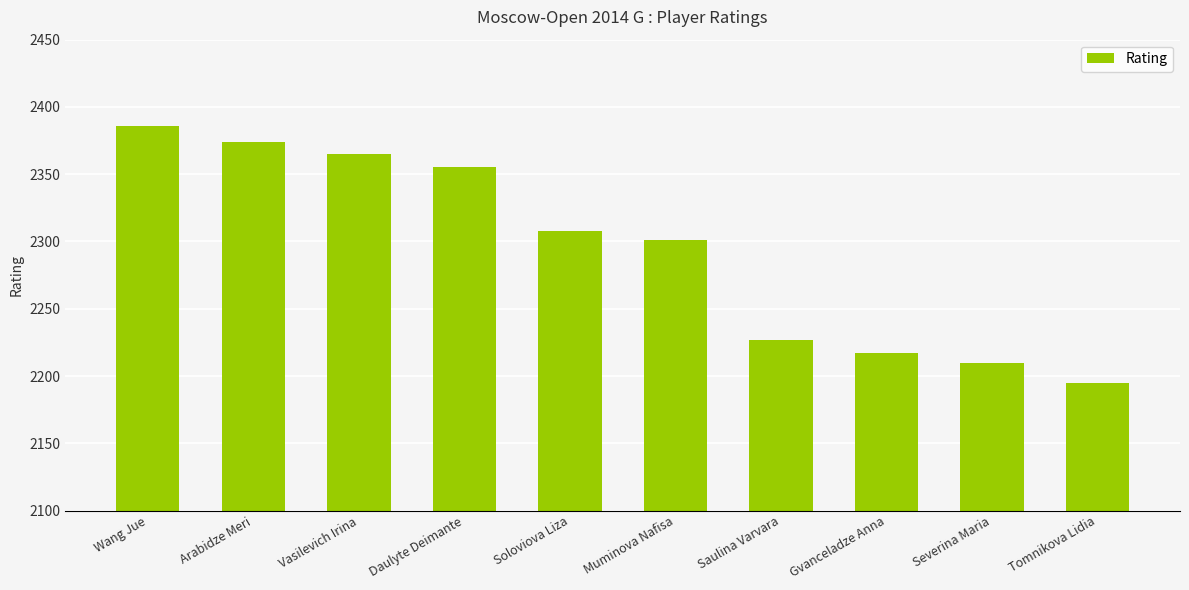

Where is the data nearest to the value 2290?

Muminova Nafisa